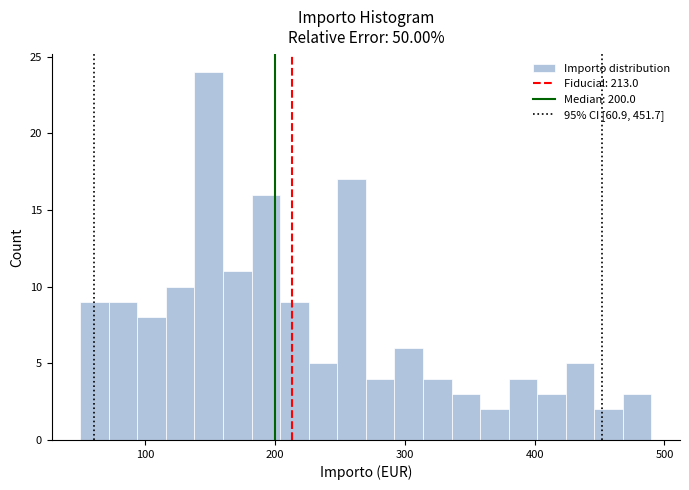

Around what value on the x-axis is the tallest bar? Give the approximate position of its centre, as read against the axis.

150